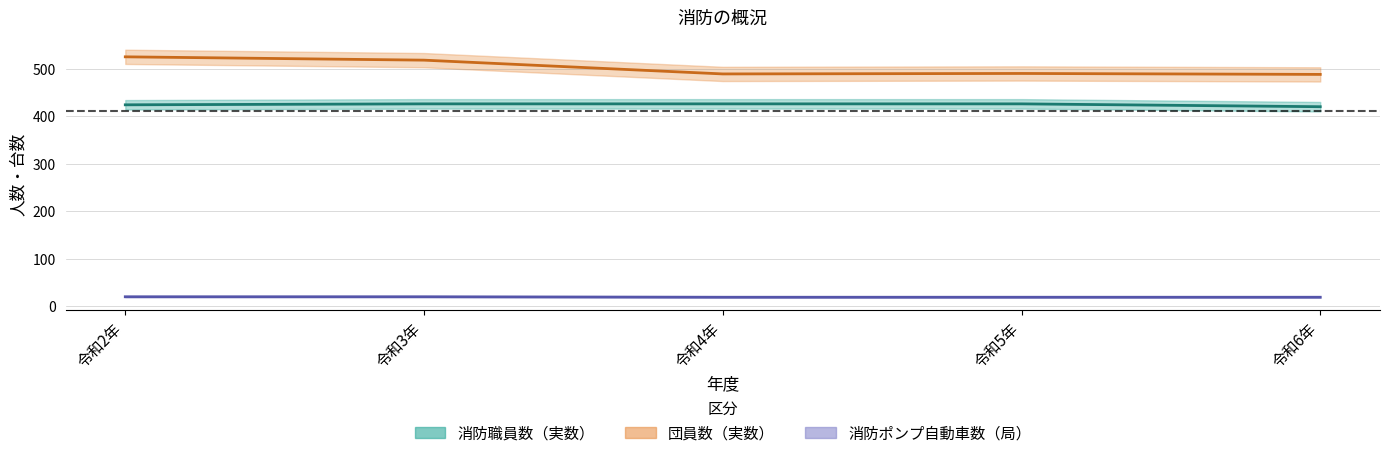

Which series has the widest spread of values?

団員数（実数）